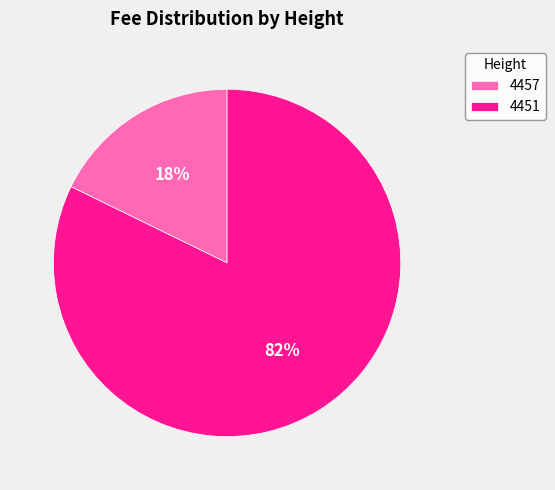

Which slice is the largest?

4451